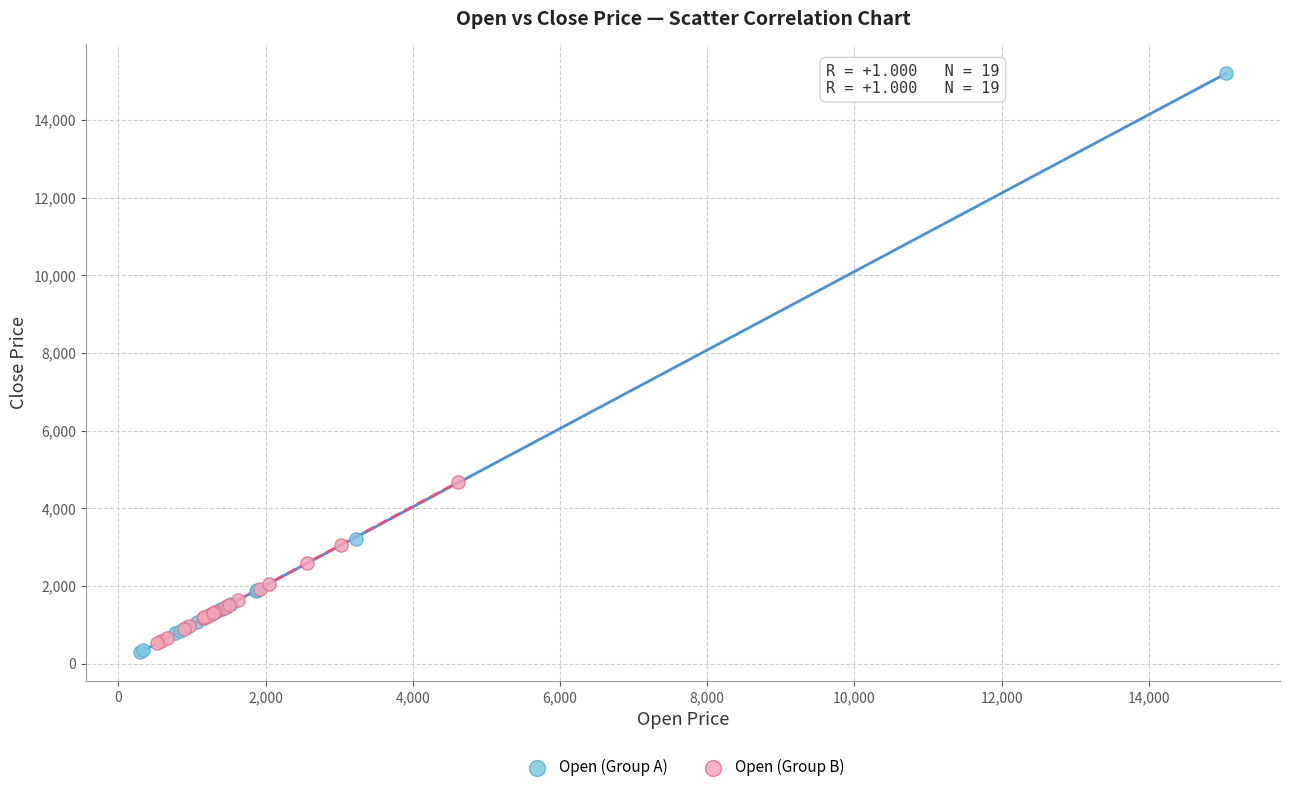

Which series has the largest Y range (max minus min)?

Open (Group A)